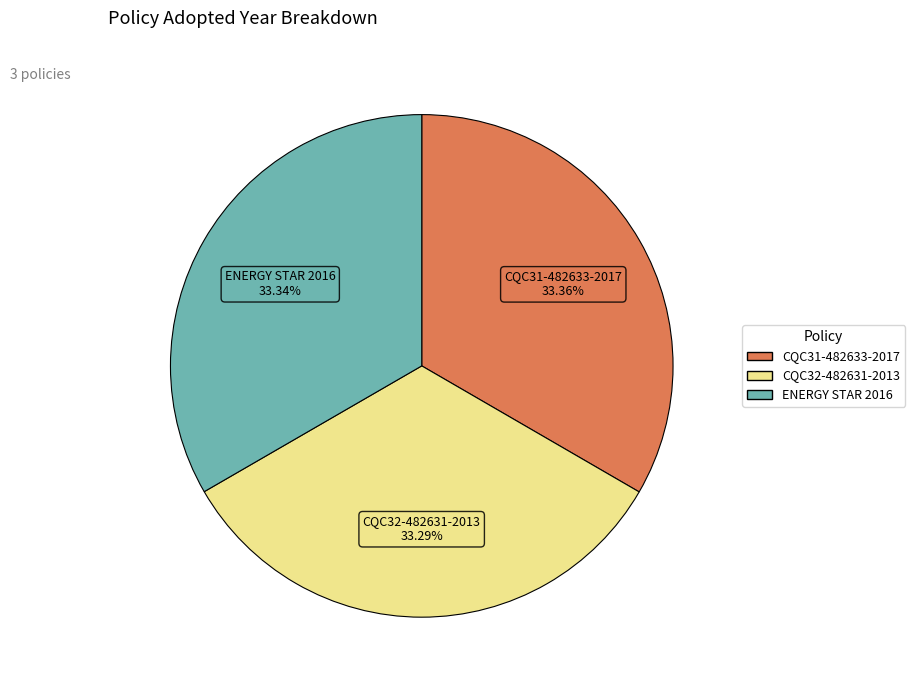

True or false: ENERGY STAR 2016 accounts for 33% of the total.

True